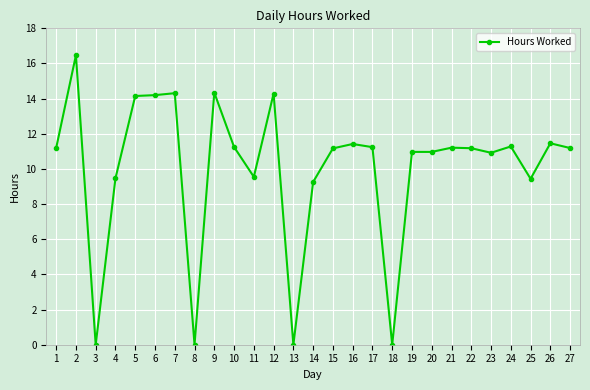

Is it true that the value at 3 is 0.0?

True